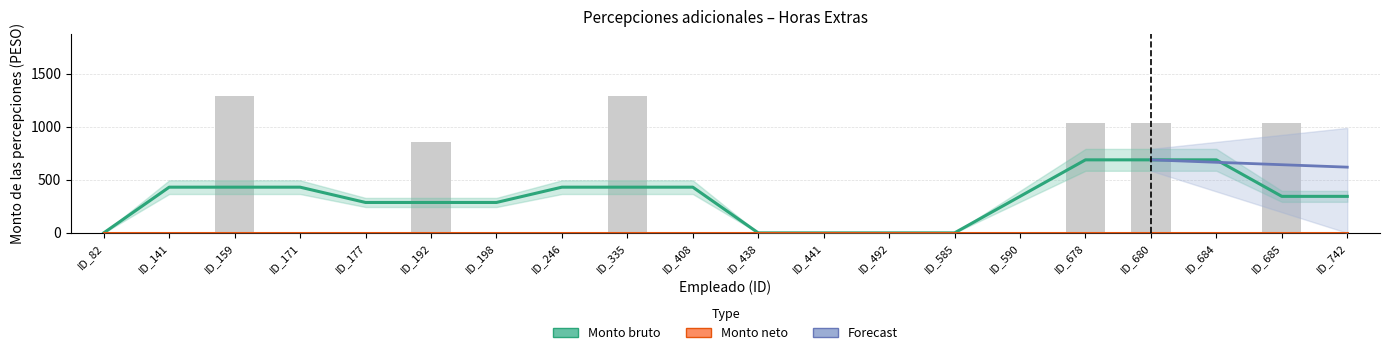

What is the value of the 17th bar from the left?

1032.6